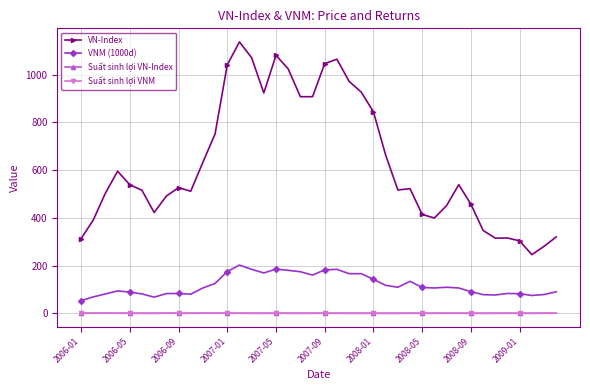

What is the value of the VN-Index point at the 23rd from the left?

972.4